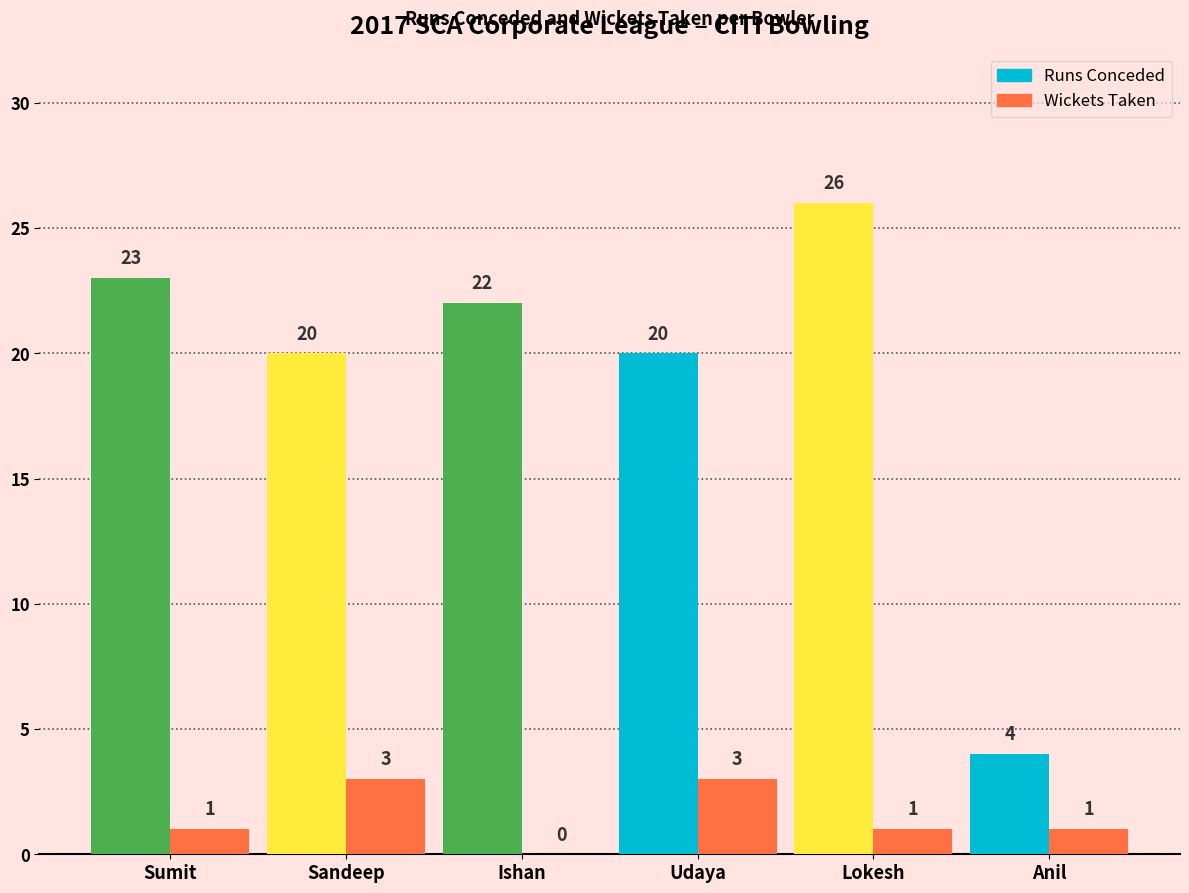

At which label does Runs Conceded first exceed 22?

Sumit